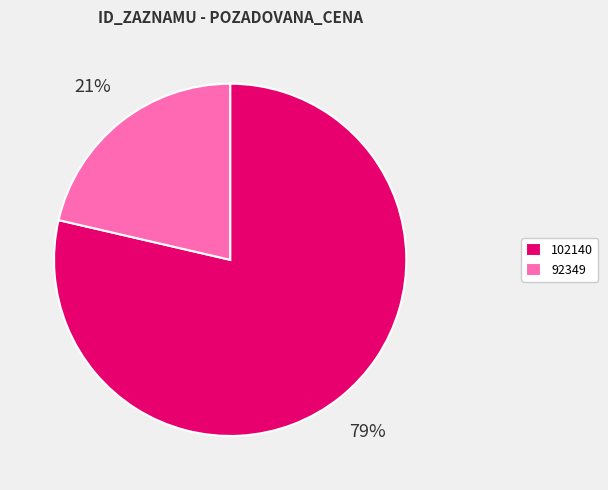

Count the number of slices in the pie.

2